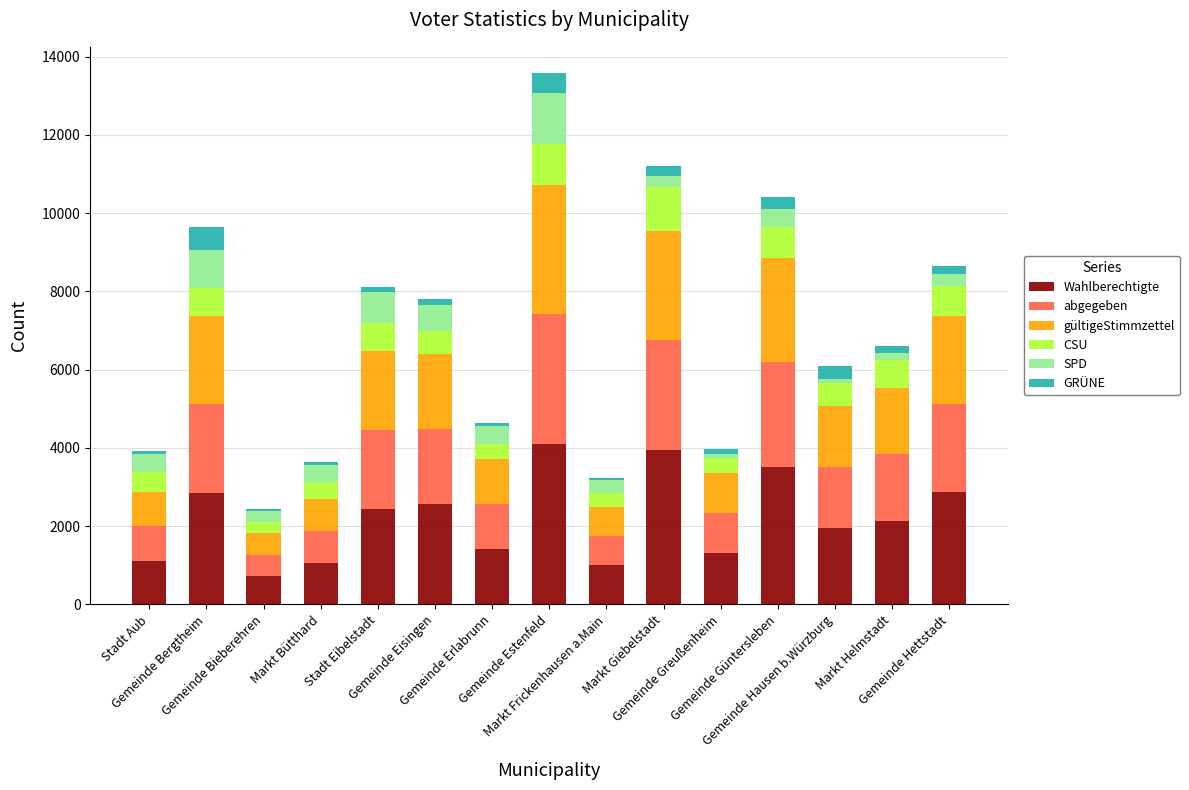

What are all the series names shown in the legend?

Wahlberechtigte, abgegeben, gültigeStimmzettel, CSU, SPD, GRÜNE